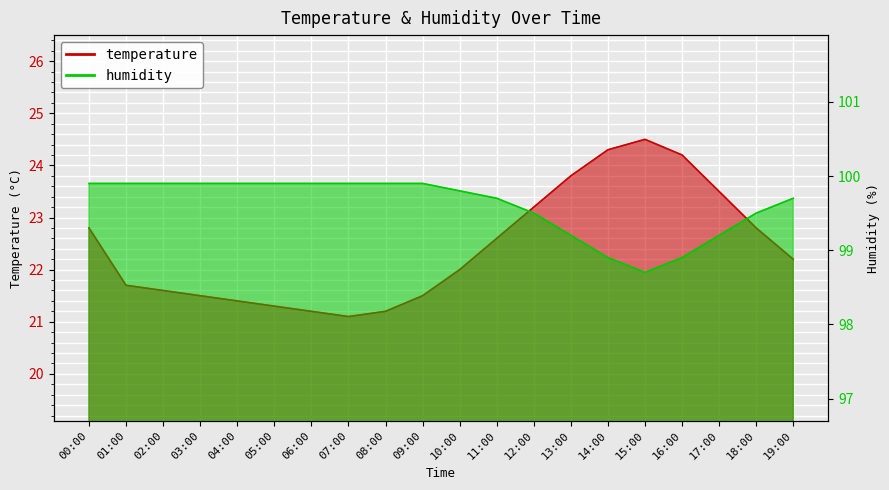

Reading left to right, transcribe all the data shown in this chart.

temperature: 22.8	21.7	21.6	21.5	21.4	21.3	21.2	21.1	21.2	21.5	22.0	22.6	23.2	23.8	24.3	24.5	24.2	23.5	22.8	22.2
humidity: 99.9	99.9	99.9	99.9	99.9	99.9	99.9	99.9	99.9	99.9	99.8	99.7	99.5	99.2	98.9	98.7	98.9	99.2	99.5	99.7